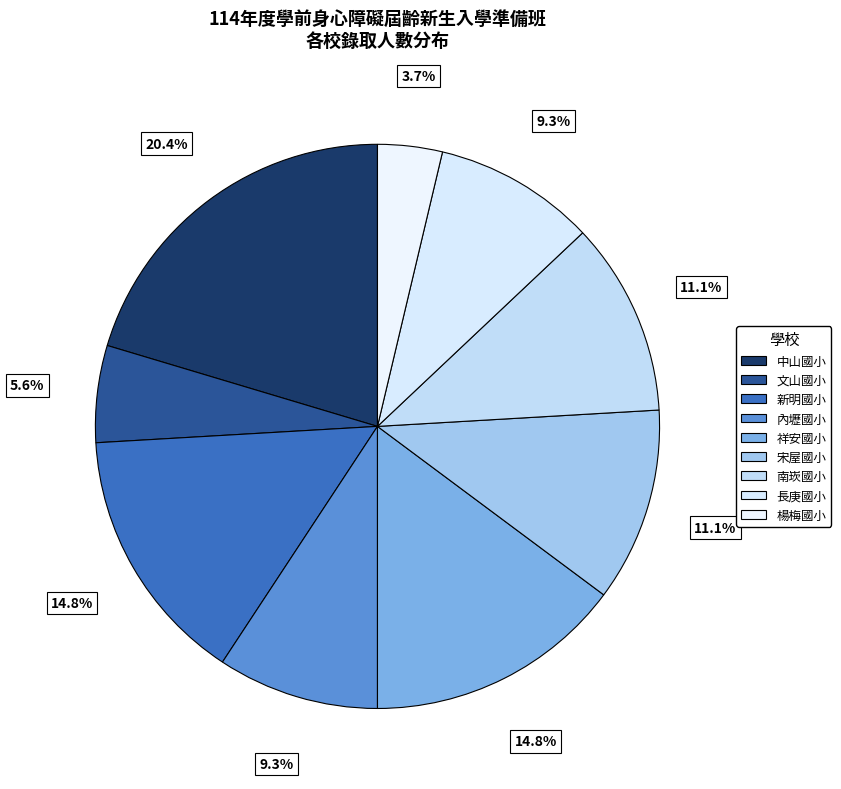

Rank the categories by value from highest to lowest.

中山國小, 新明國小, 祥安國小, 宋屋國小, 南崁國小, 內壢國小, 長庚國小, 文山國小, 楊梅國小